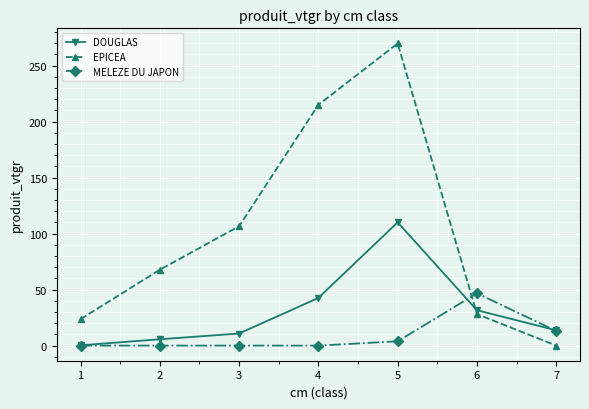

True or false: DOUGLAS and EPICEA intersect in this chart.

True